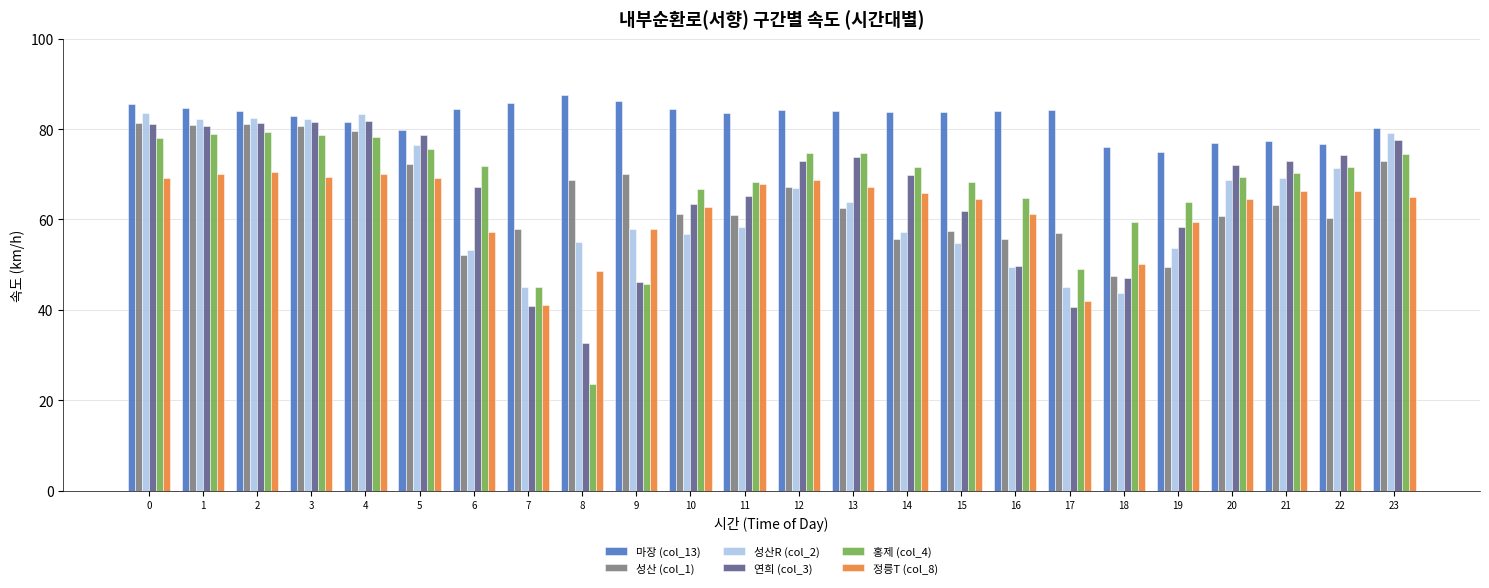

What is the difference between the highest and lowest values at 20?

16.0